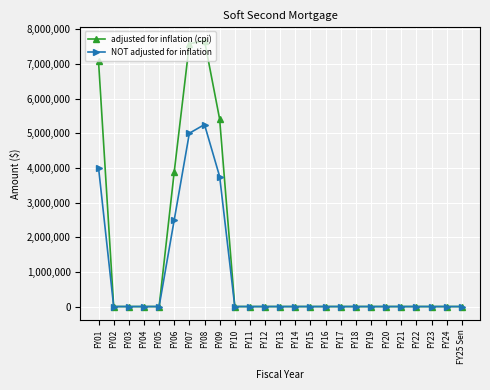

Rank the series at FY08 from highest to lowest value.

adjusted for inflation (cpi), NOT adjusted for inflation